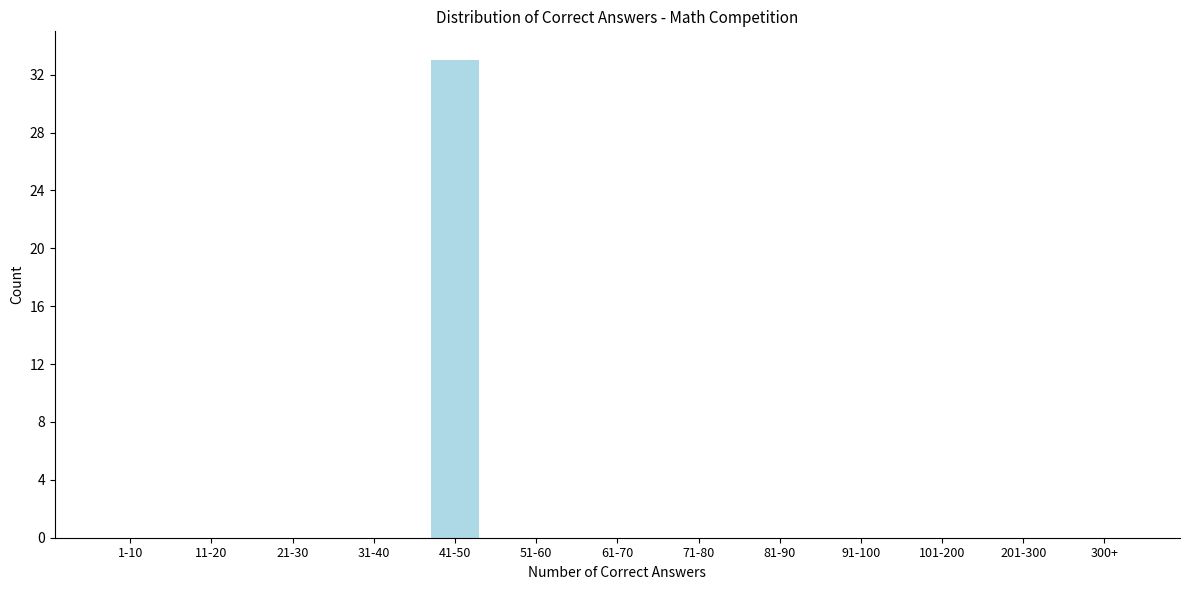

Reading left to right, transcribe all the data shown in this chart.

1-10=0	11-20=0	21-30=0	31-40=0	41-50=33	51-60=0	61-70=0	71-80=0	81-90=0	91-100=0	101-200=0	201-300=0	300+=0